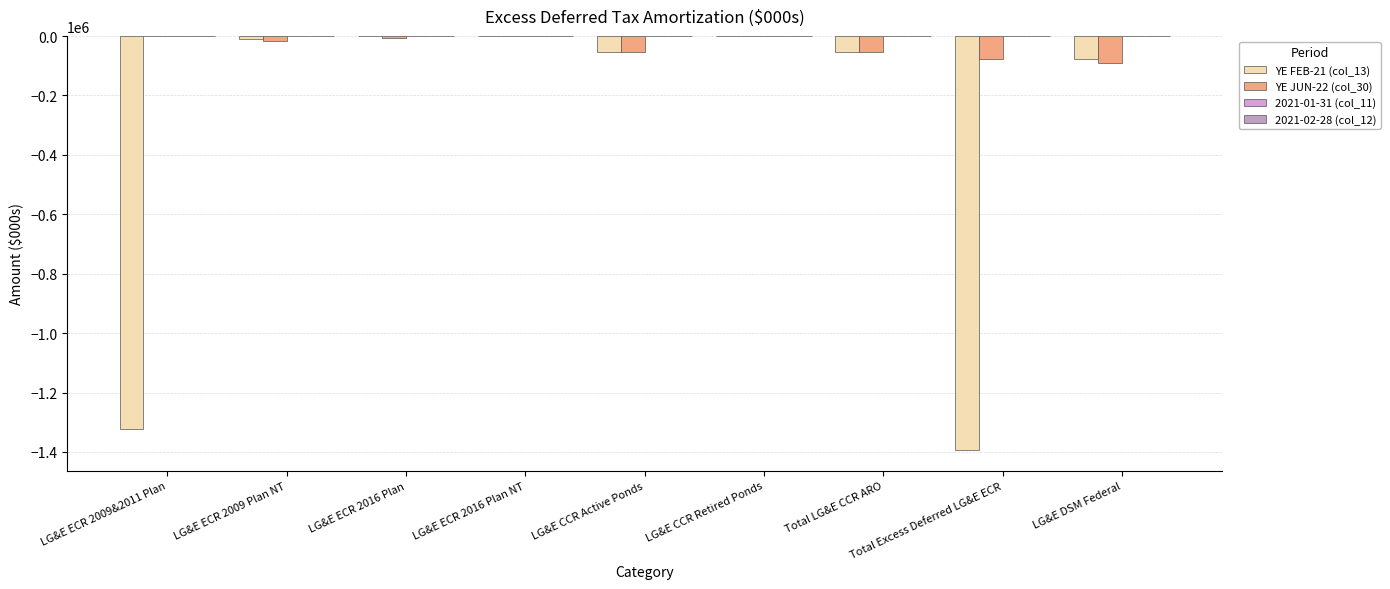

What is the difference between the highest and lowest values at LG&E CCR Active Ponds?

52879.6